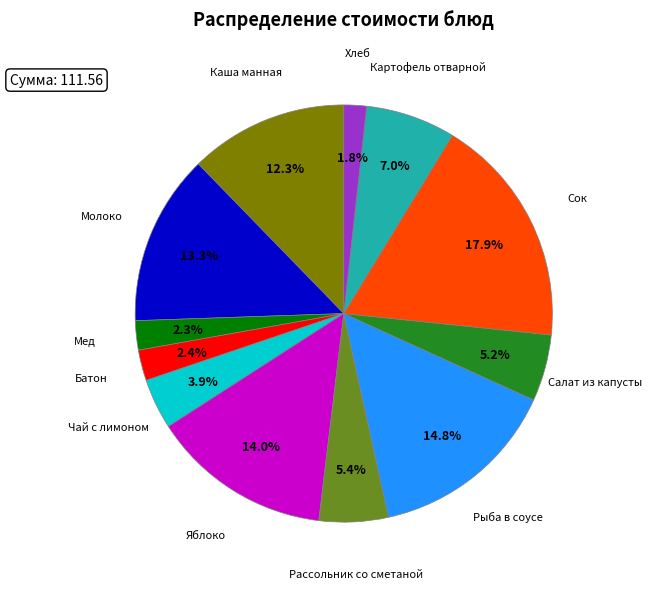

Rank the categories by value from lowest to highest.

Хлеб, Мед, Батон, Чай с лимоном, Салат из капусты, Рассольник со сметаной, Картофель отварной, Каша манная, Молоко, Яблоко, Рыба в соусе, Сок